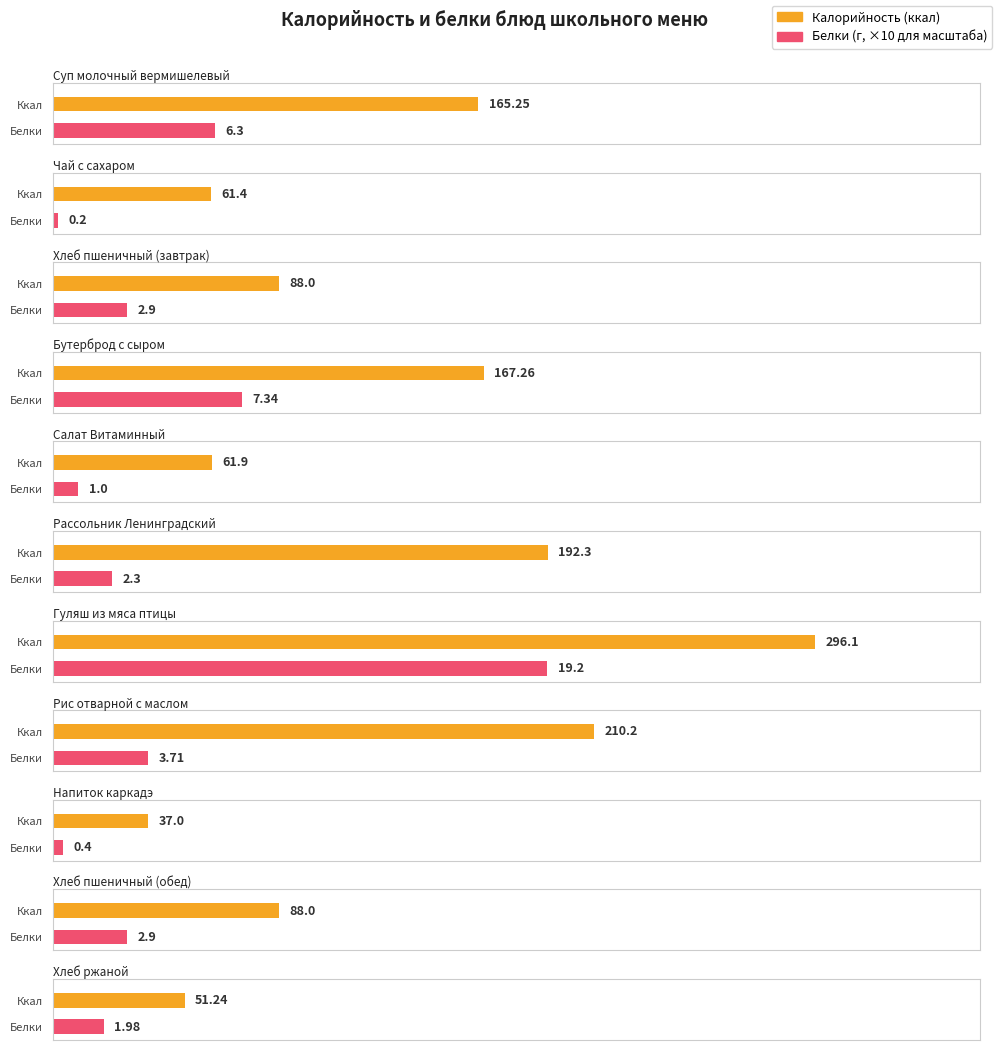

At which category does the chart reach its minimum across all series?

Чай с сахаром